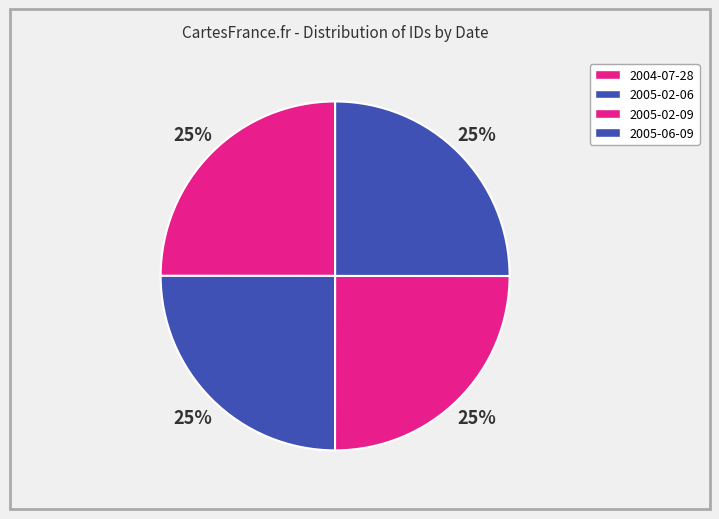

Is it true that 2004-07-28 is 35% of the pie?

False